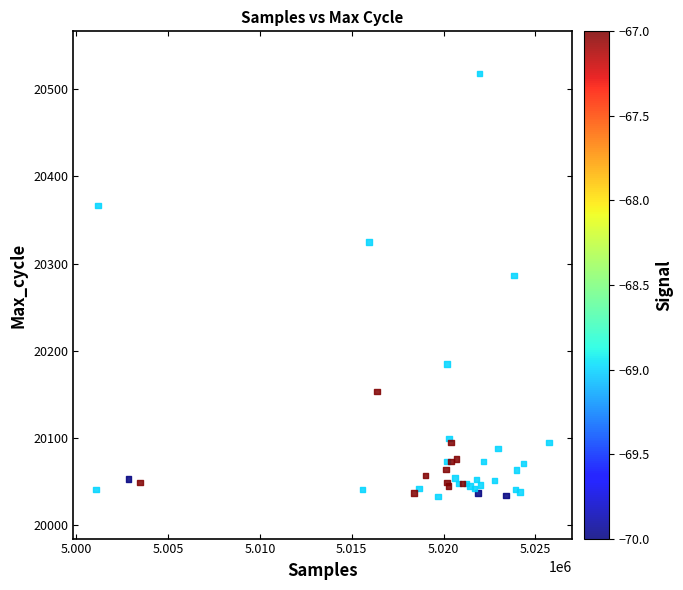

What Y value in the scatter plot is closest to 20275?

20286